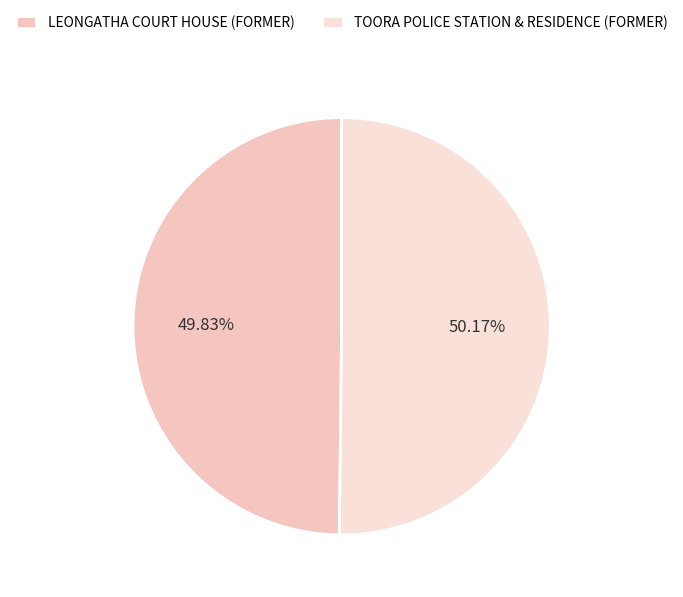

Is TOORA POLICE STATION & RESIDENCE (FORMER) the majority of the pie?

Yes